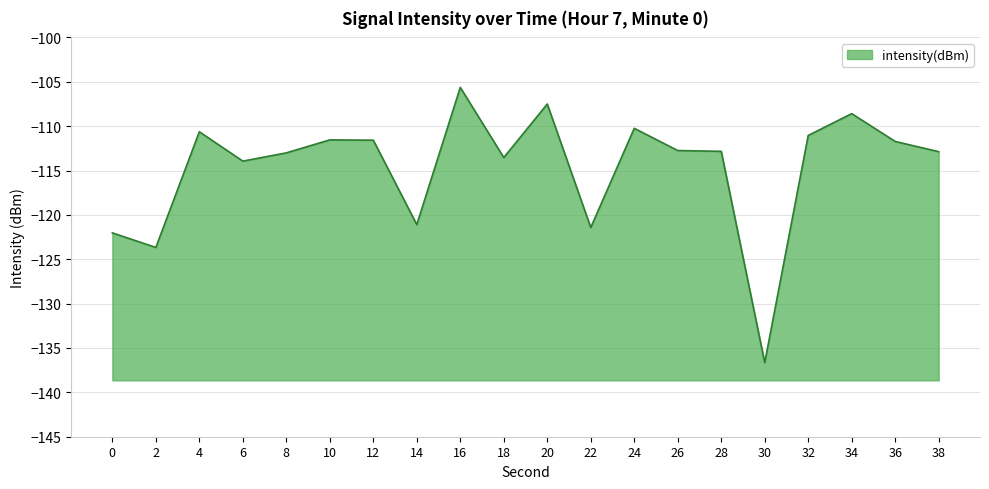

At which category does the data reach its first local peak?

4